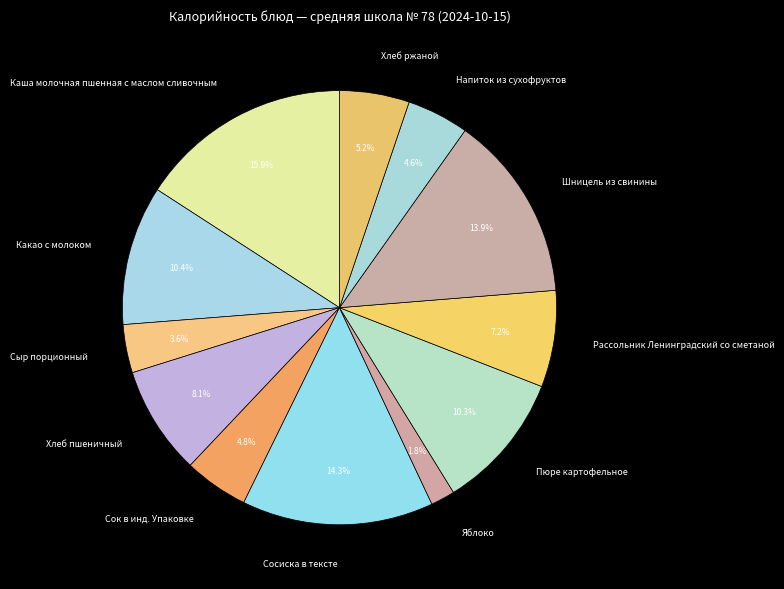

Which category has the biggest portion of the pie?

Каша молочная пшенная с маслом сливочным